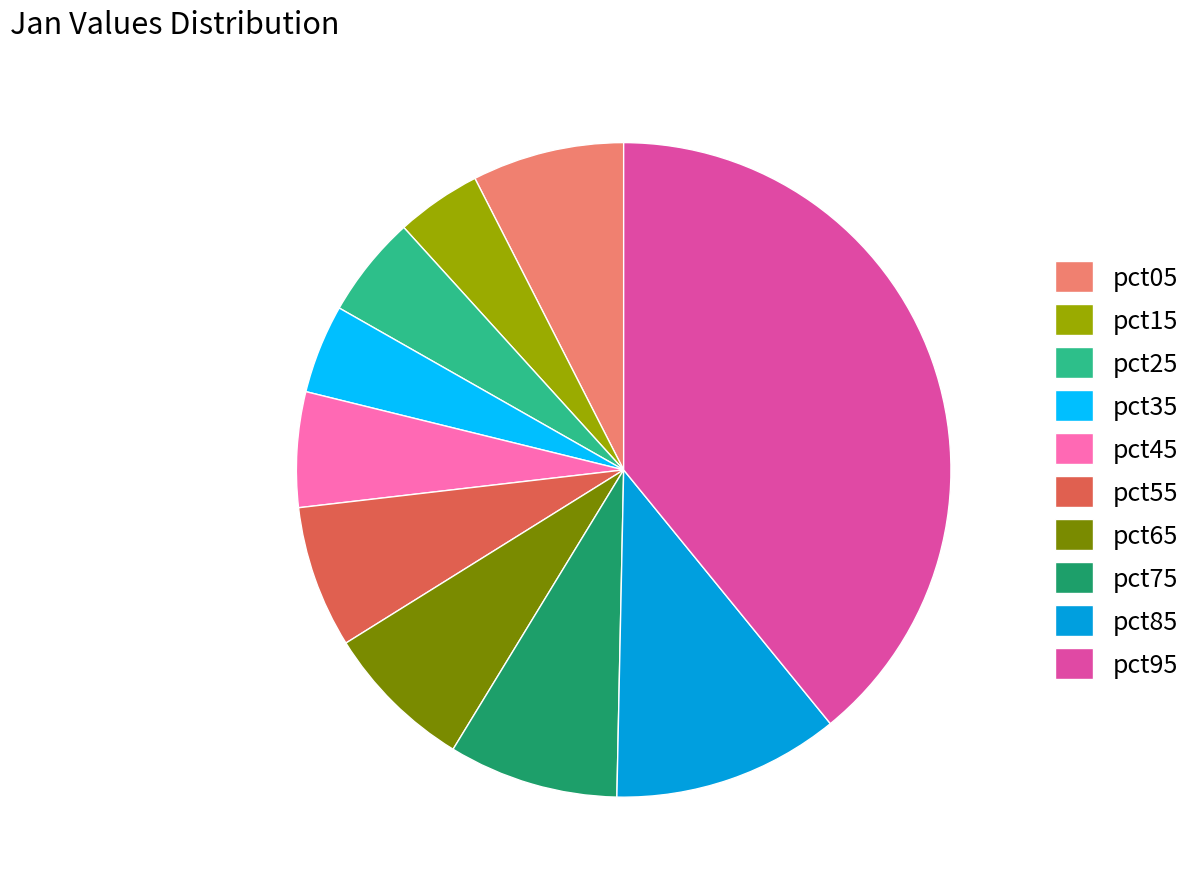

Is the sum of pct45 and pct35 greater than half?

No